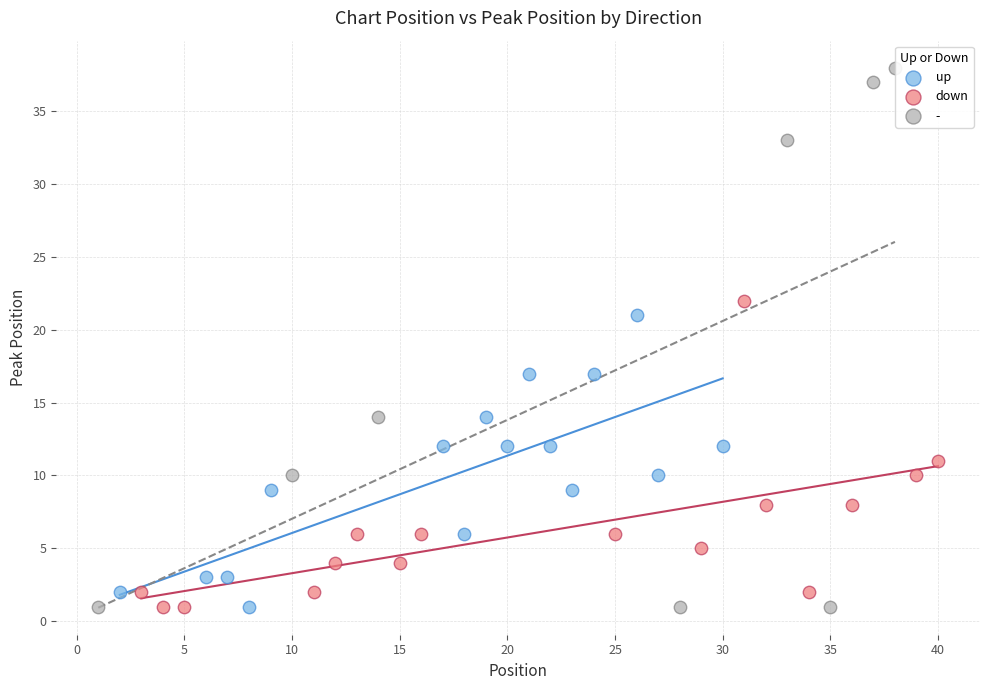

Which series reaches the maximum Y coordinate?

-